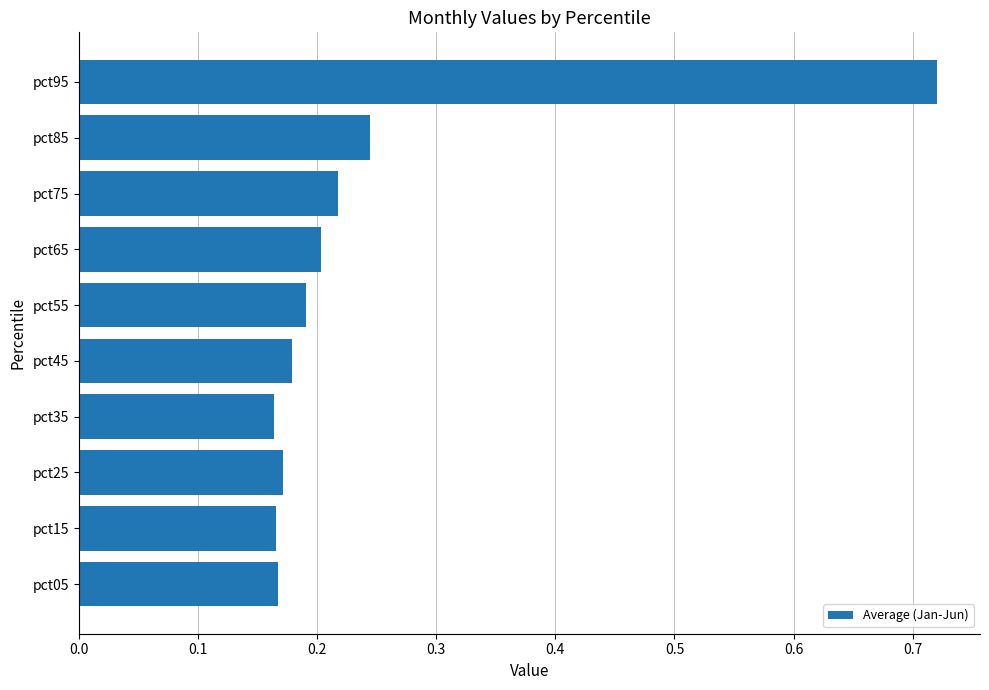

What is the change in value from pct05 to pct95?

+0.6